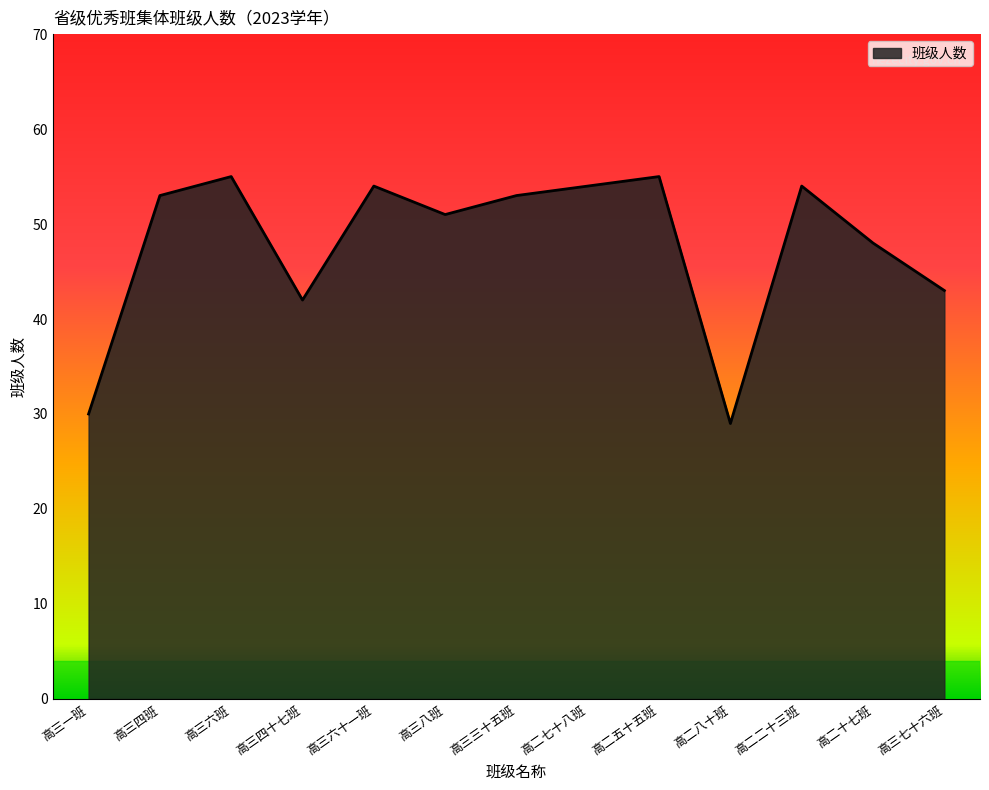

What position from the right is 高三六十一班?

9